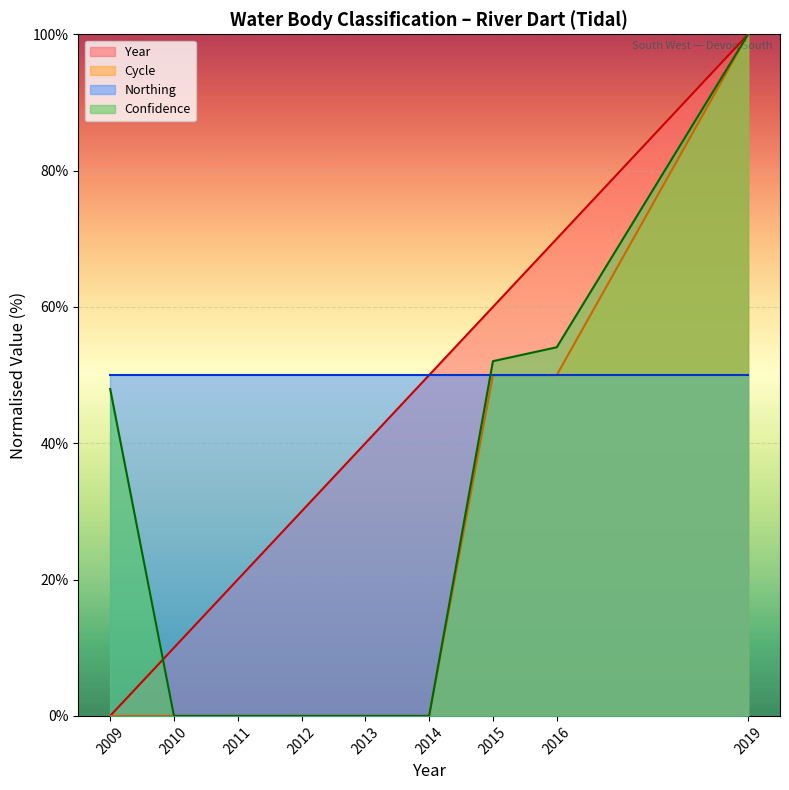

True or false: Year and Cycle intersect in this chart.

False